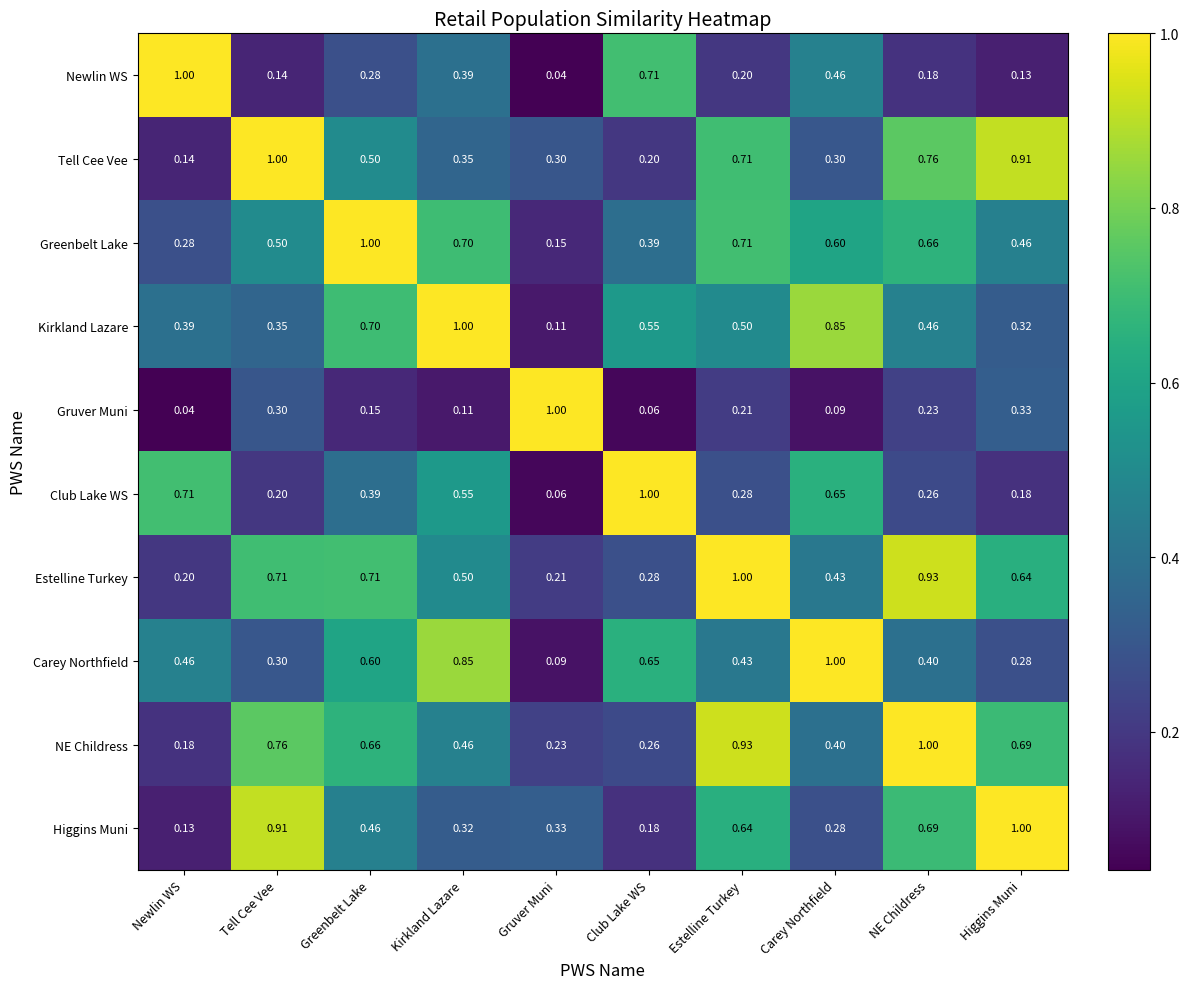

At which category is the sum across all series the highest?

Estelline Turkey